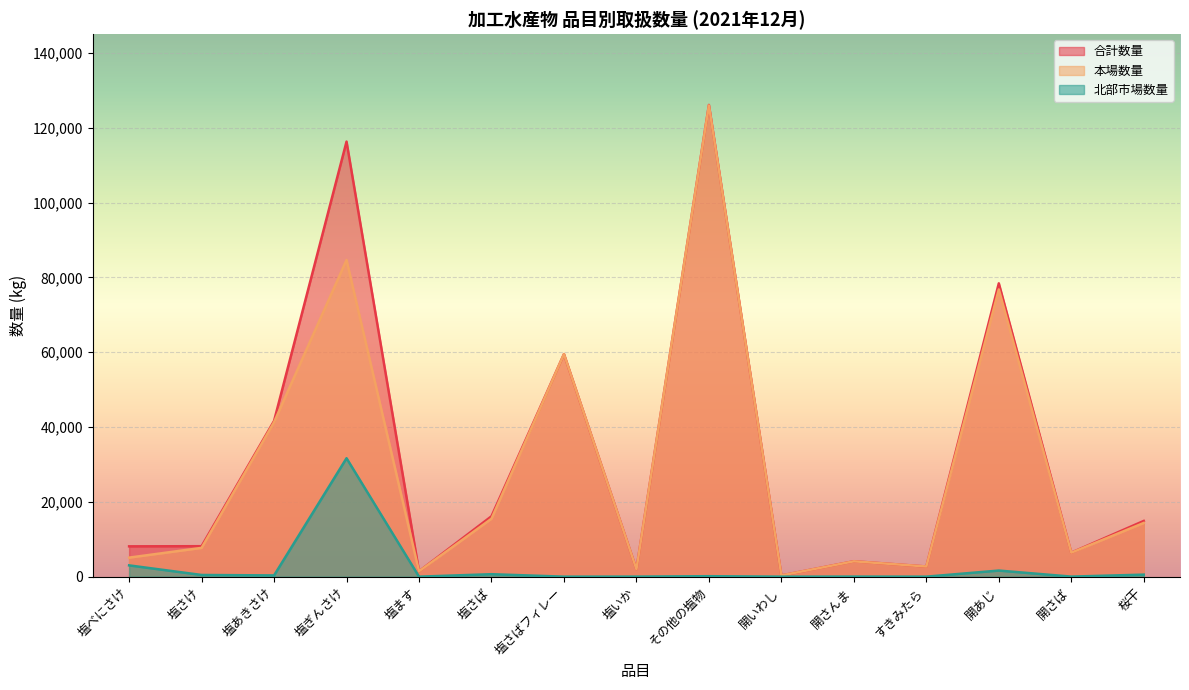

What is the approximate value of 北部市場数量 at その他の塩物, to the nearest 10?

120